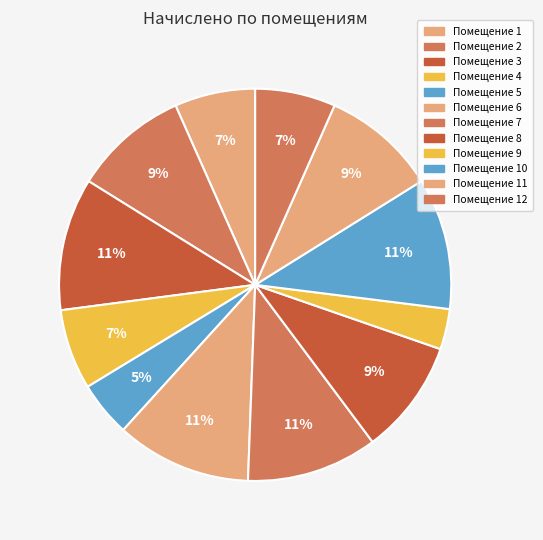

What is the largest slice in the pie chart?

6